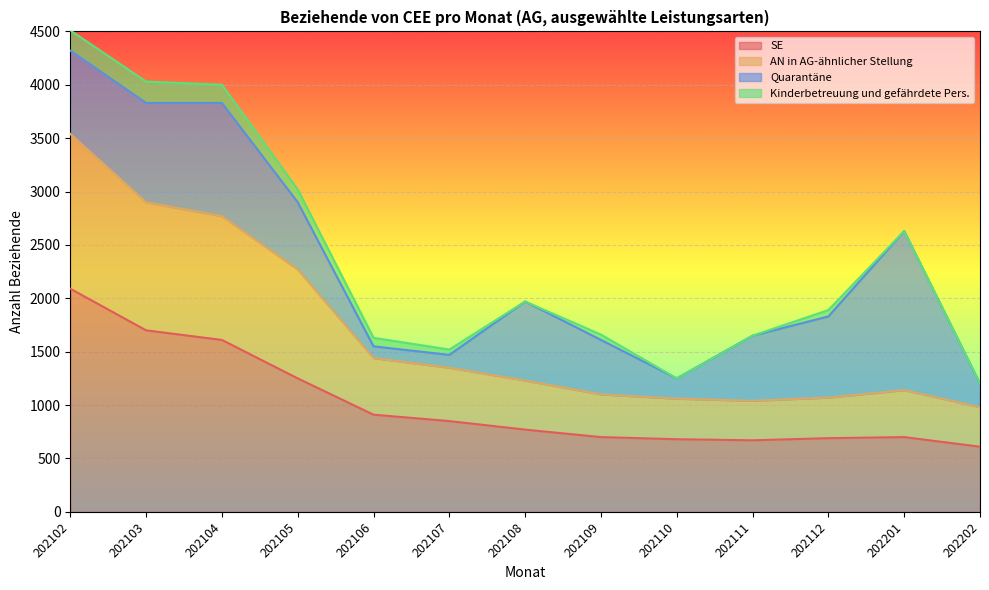

Is it true that SE equals 700 at 202201?

True